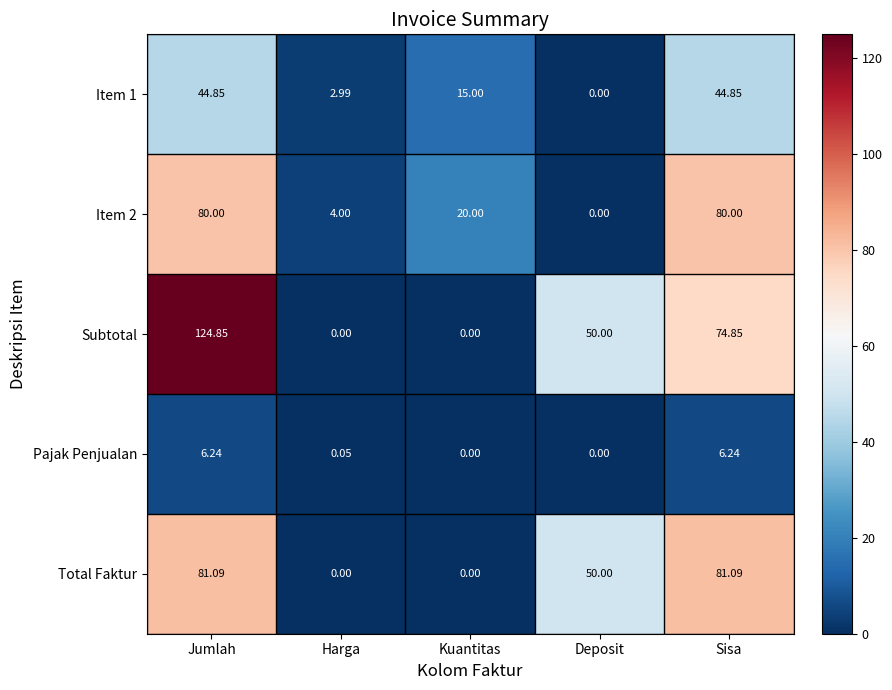

Which series has the widest spread of values?

Subtotal